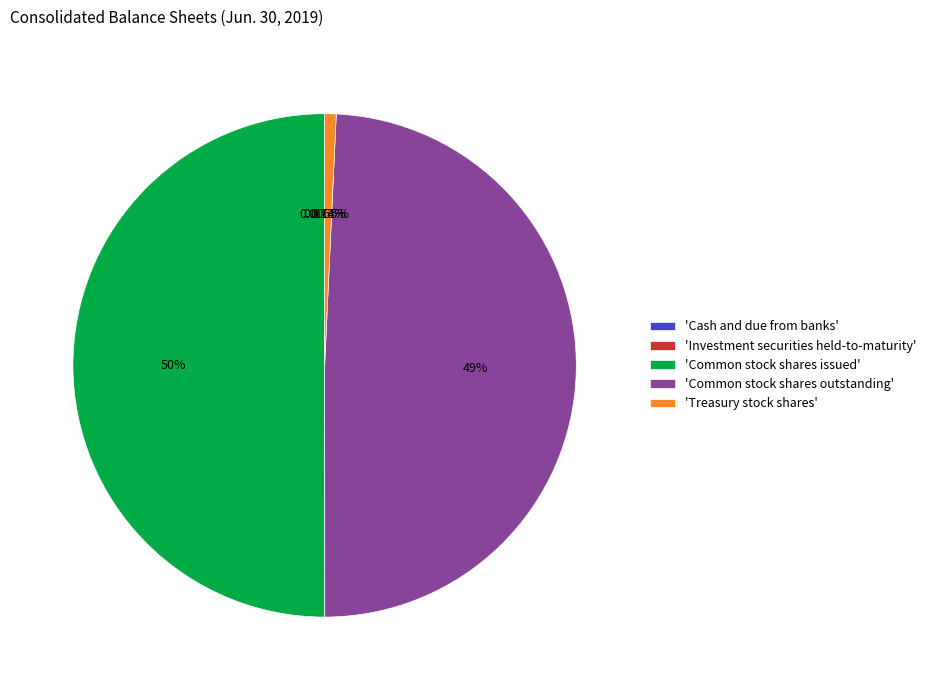

Does 'Treasury stock shares' represent more than half of the total?

No